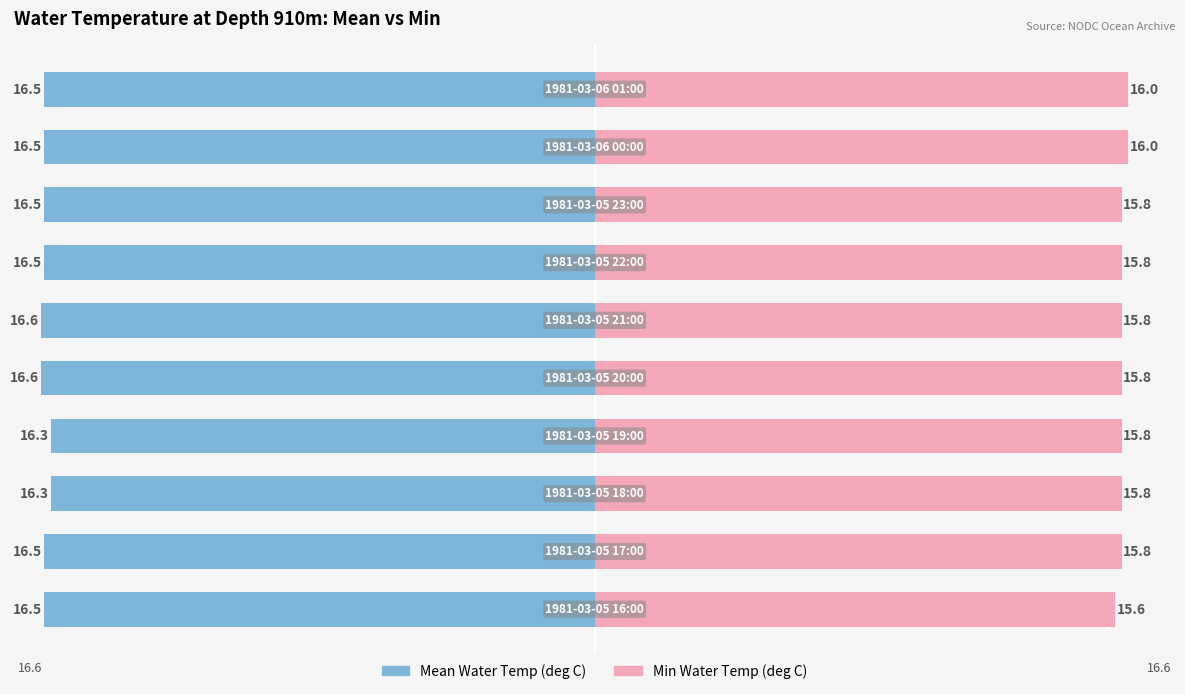

What is the difference between the maximum and second lowest values in the Min Water Temp (deg C) series?

0.2